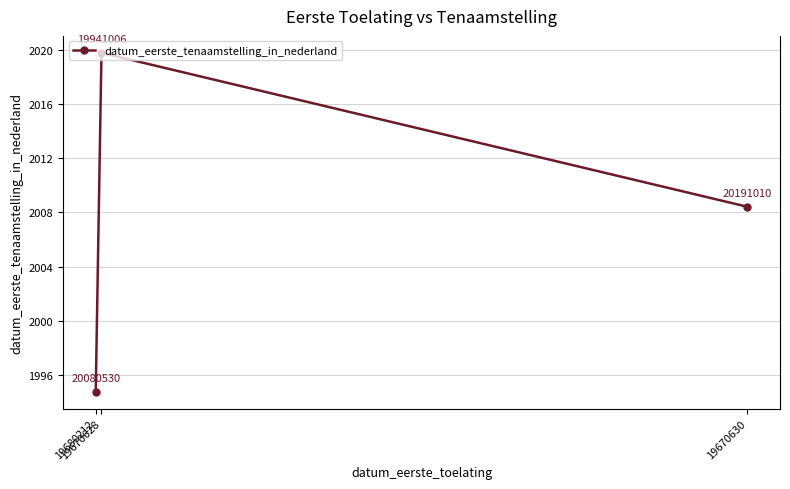

What is the label of the 1st point from the left?

19680212